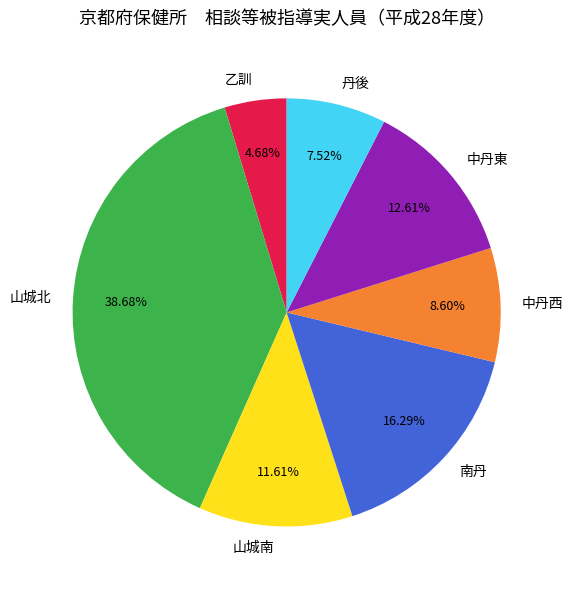

Rank the categories by value from lowest to highest.

乙訓, 丹後, 中丹西, 山城南, 中丹東, 南丹, 山城北